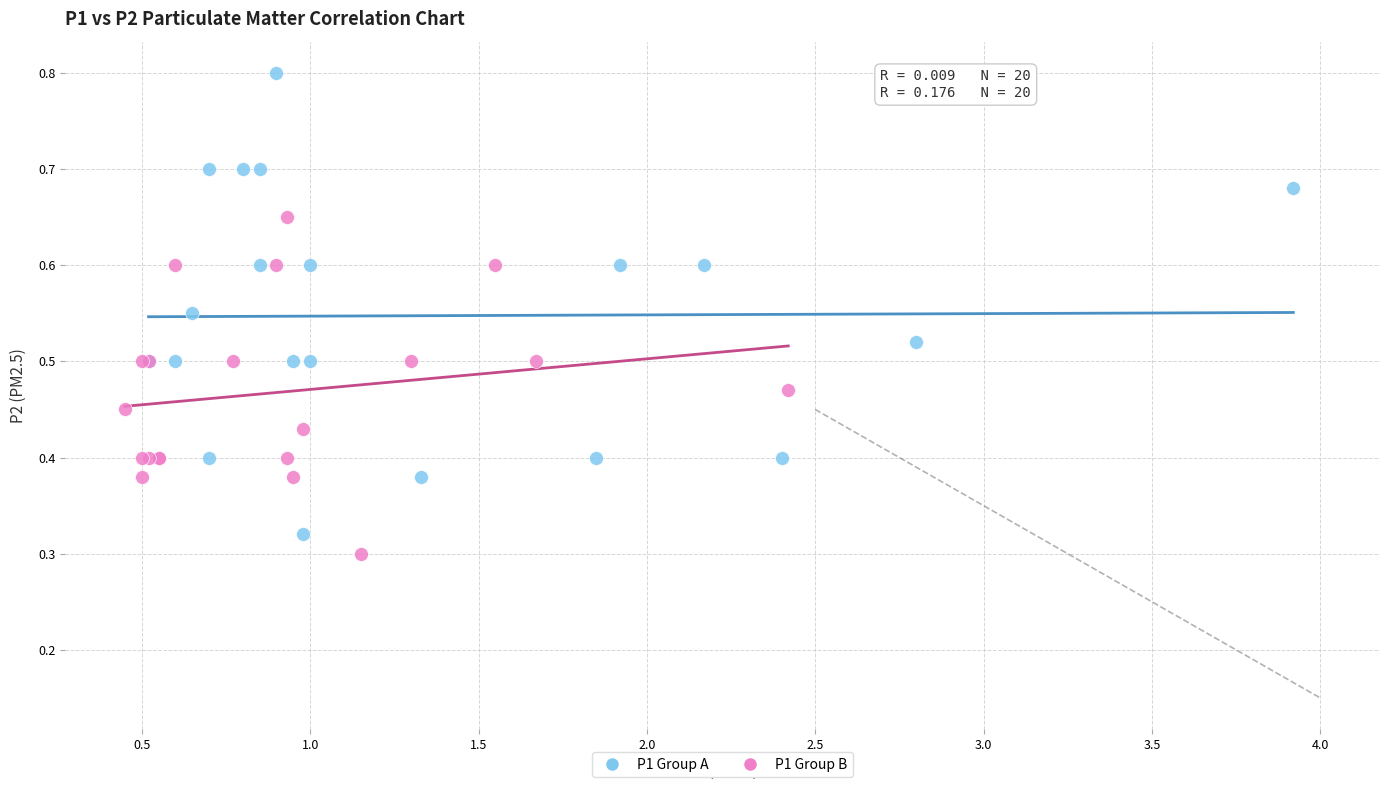

Which series has the widest spread of Y values?

P1 Group A